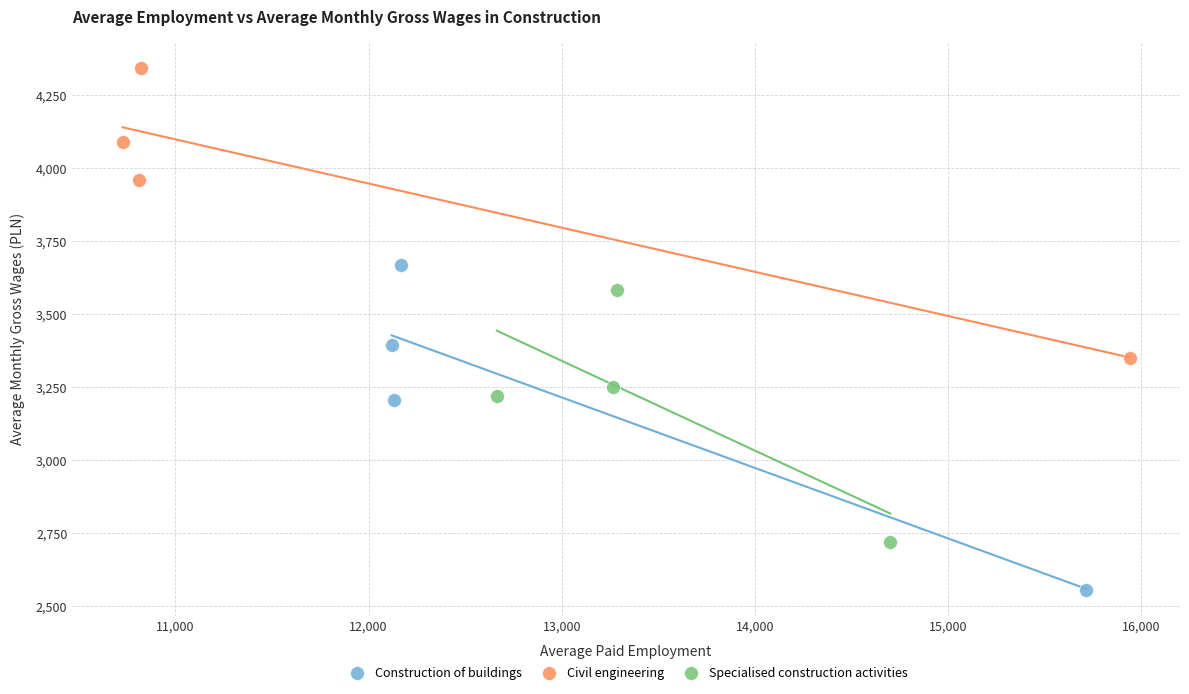

Which series reaches the minimum Y coordinate?

Construction of buildings